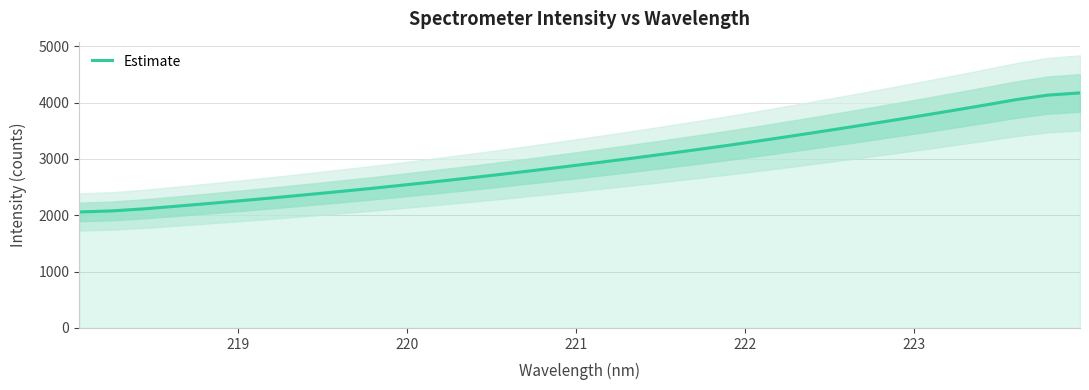

What is the maximum value for Estimate?

4172.4